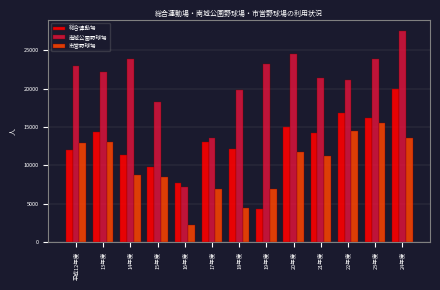

What is the lowest value of the 総合運動場 series?

4356